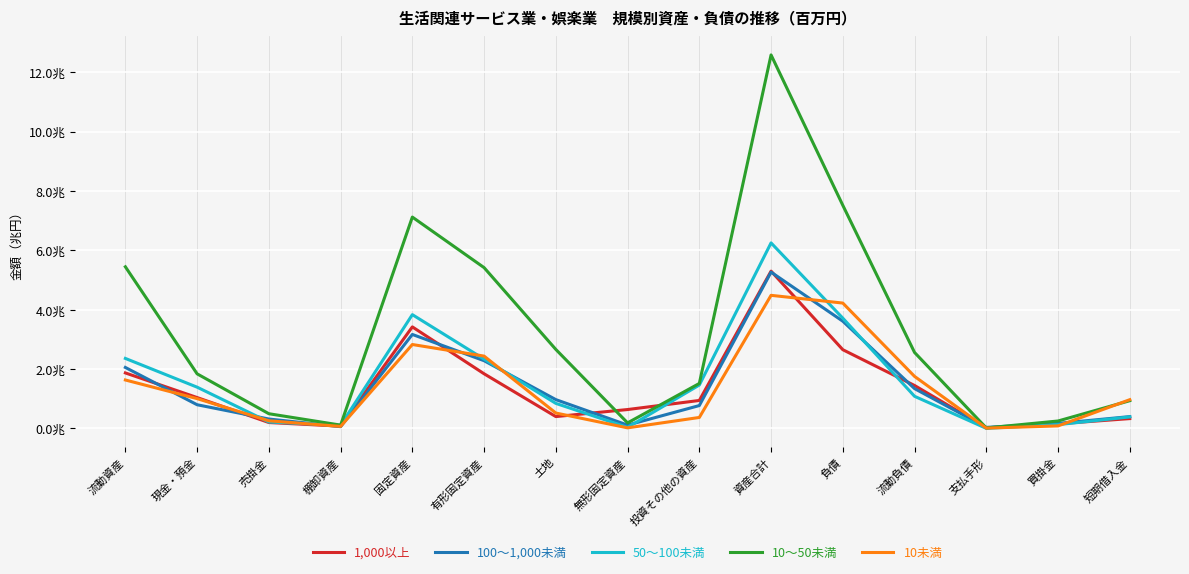

Which has a higher value, 流動資産 or 資産合計?

資産合計